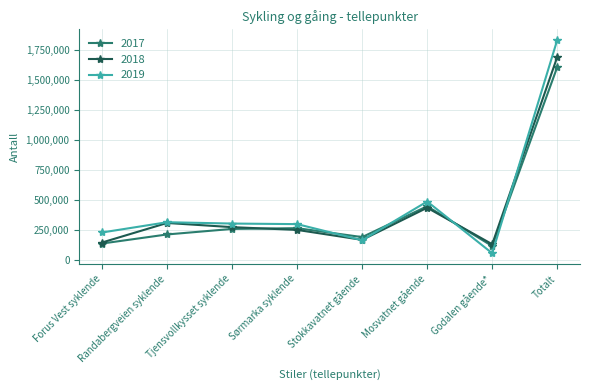

Where does the 2018 series first go above 270674?

Randabergveien syklende